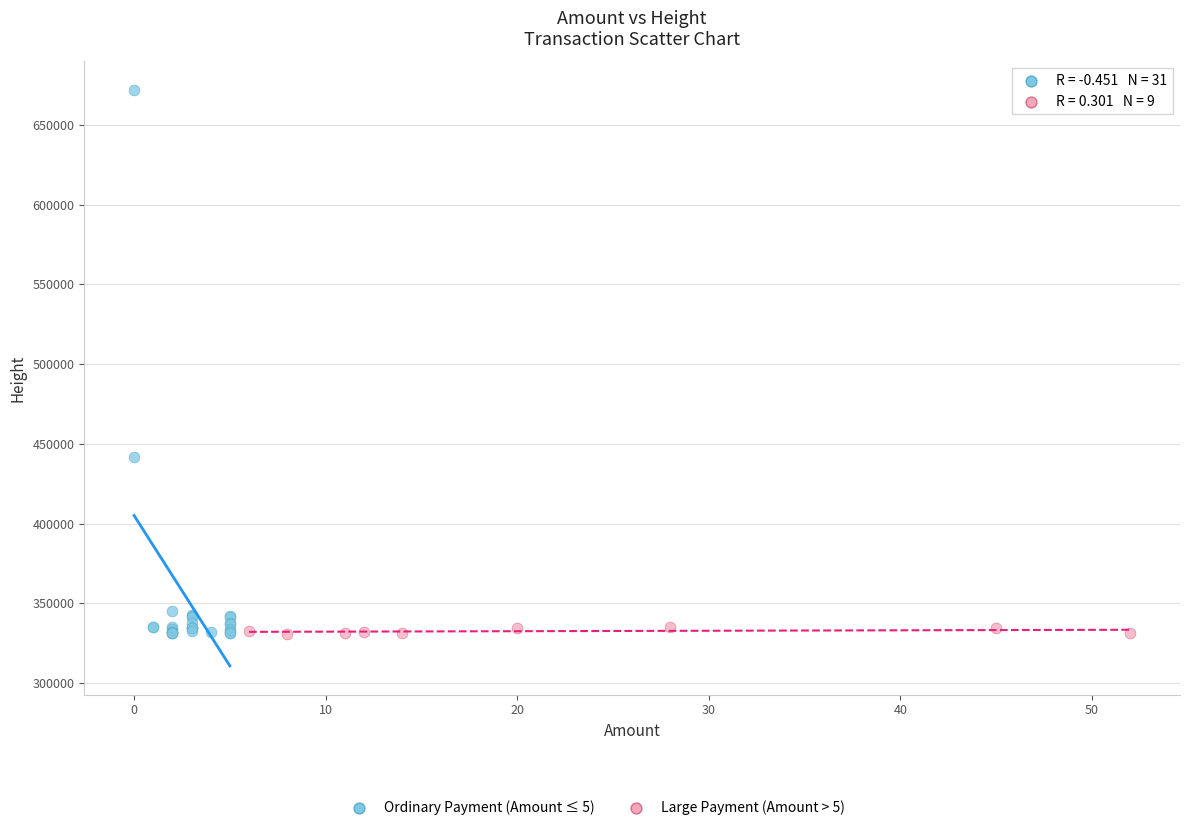

Which series has the largest Y range (max minus min)?

Ordinary Payment (Amount ≤ 5)